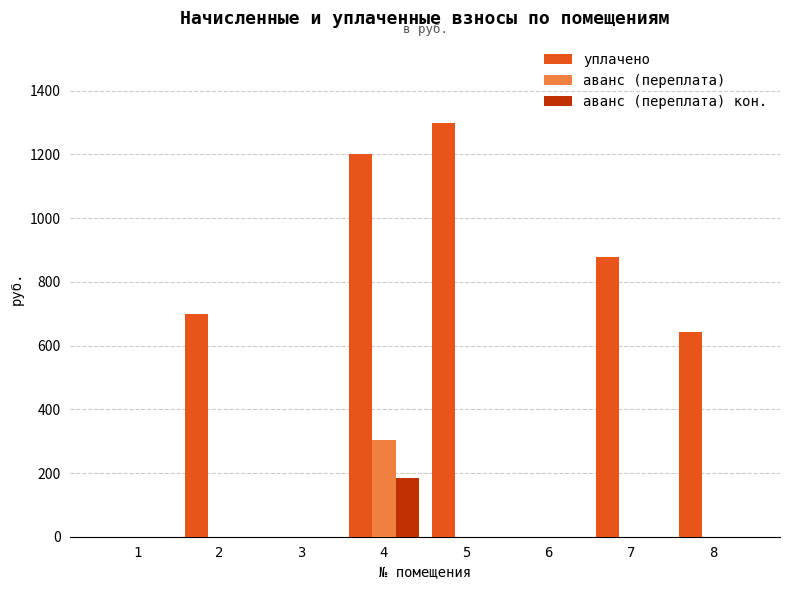

Are the bars horizontal?

No